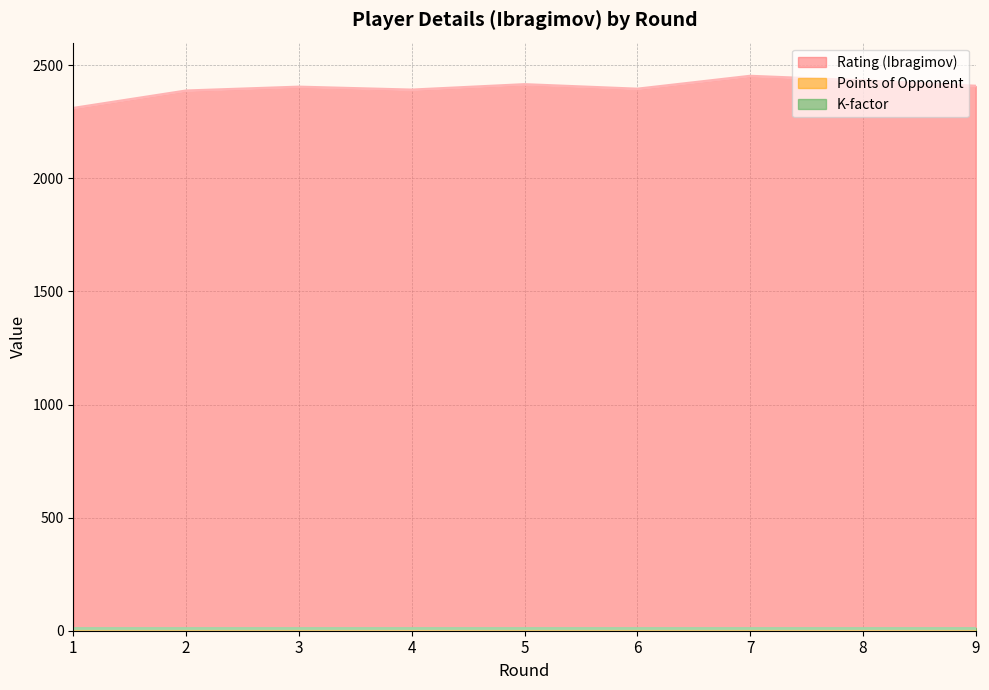

The Rating (Ibragimov) series shows 2408.0 at 9. True or false?

True